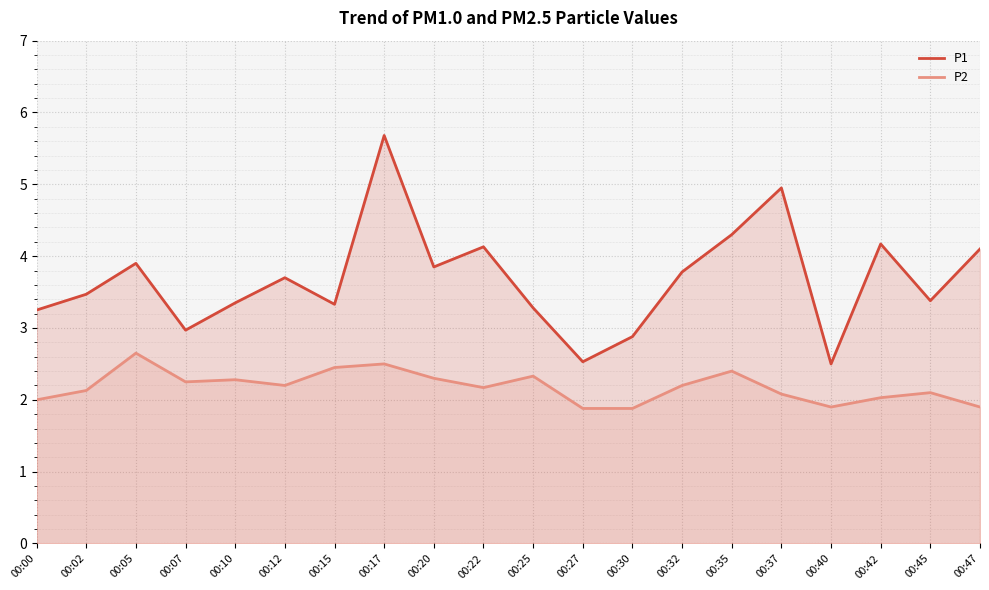

Which series has the largest total across all categories?

P1